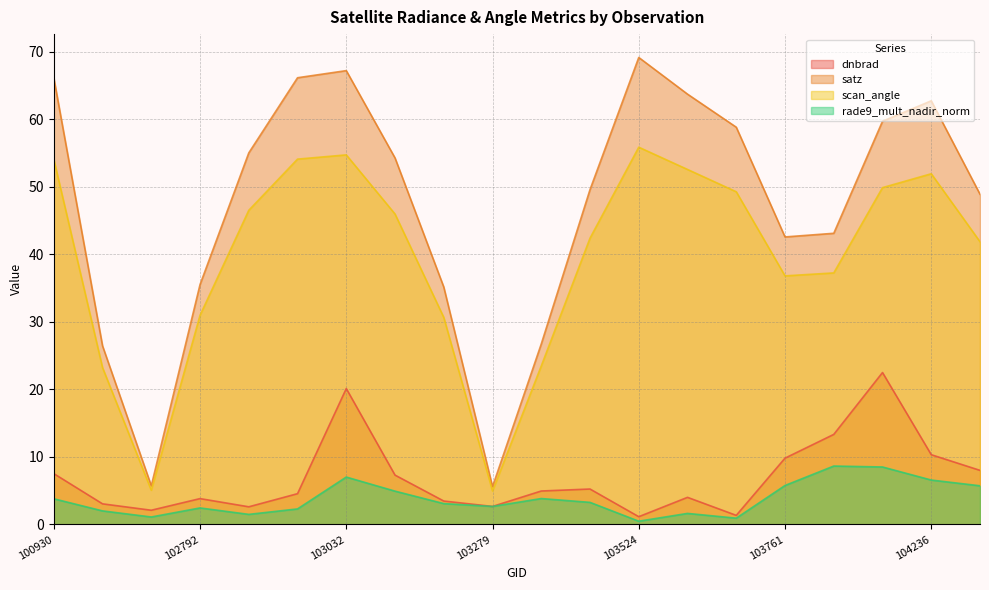

Which series has the widest spread of values?

satz